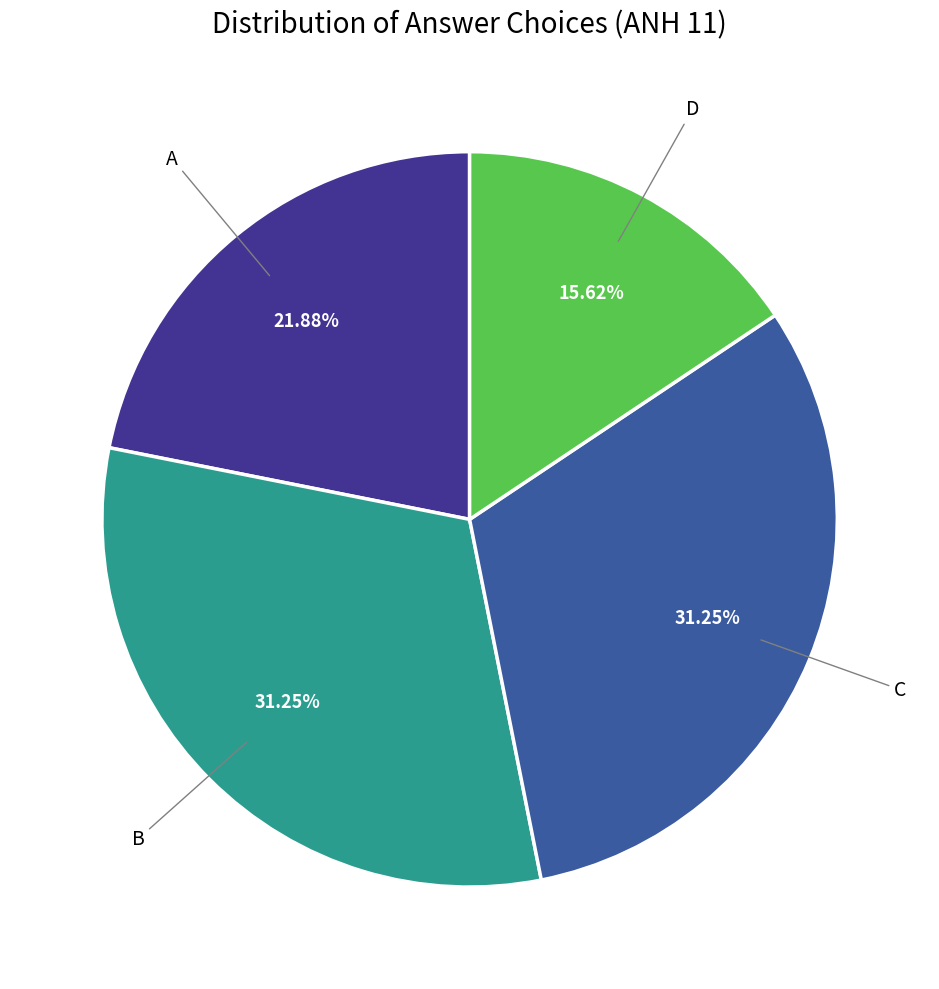

Is there any slice that represents more than half of the pie?

No